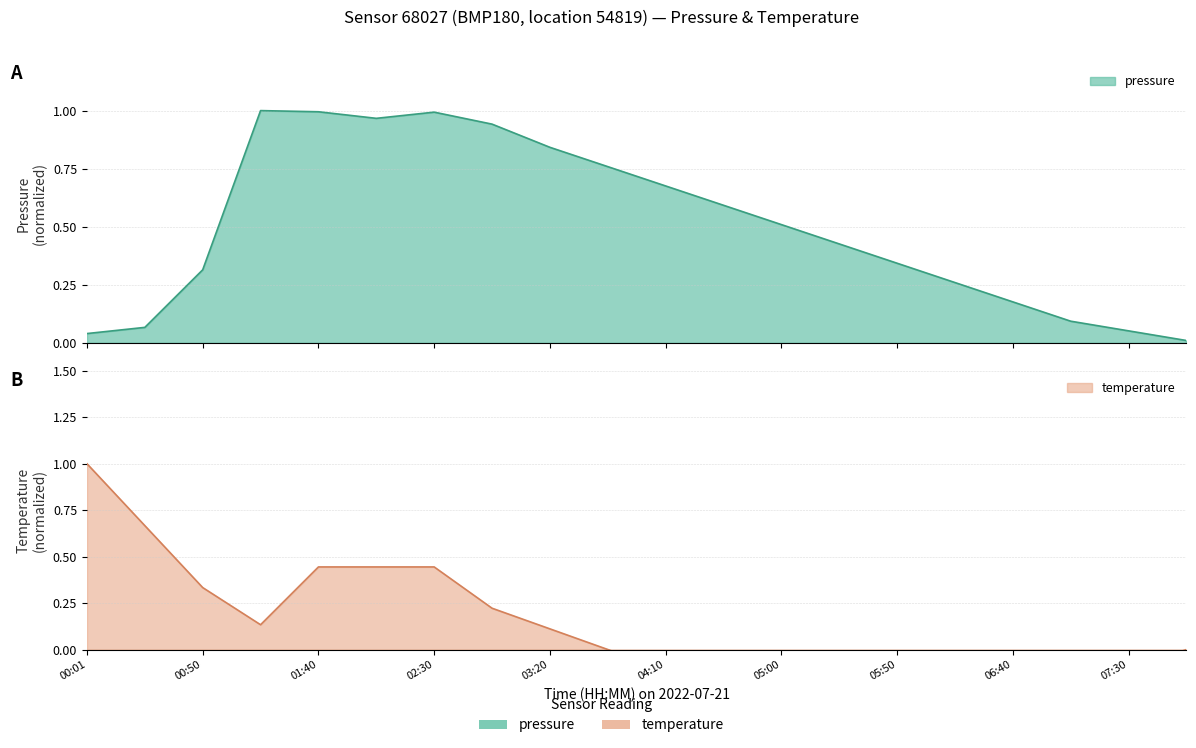

The value of temperature at 05:25 is -0.2. True or false?

False